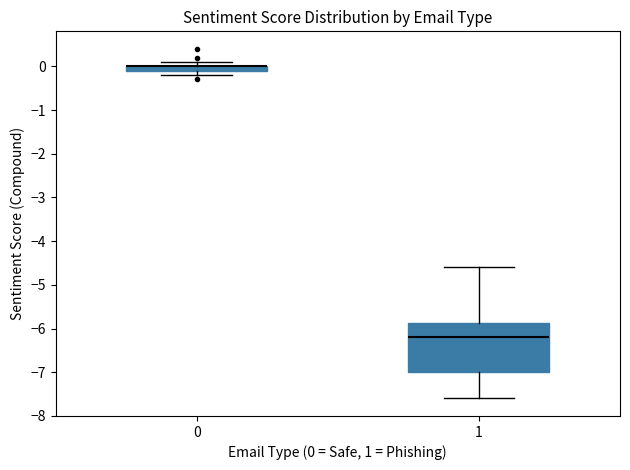

Which box is the tallest, from its lower edge to its upper edge?

1